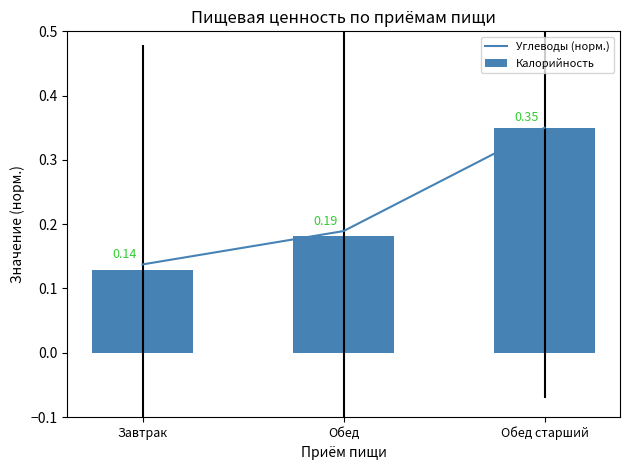

Reading left to right, transcribe all the data shown in this chart.

Углеводы (норм.): Завтрак=0.1	Обед=0.2	Обед старший=0.3
Калорийность: Завтрак=0.1	Обед=0.2	Обед старший=0.3